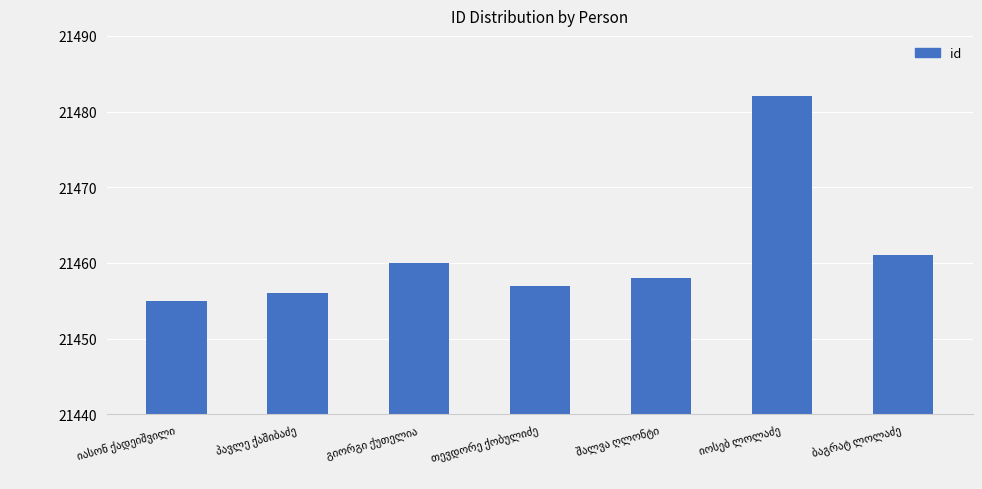

What is the value of the 7th bar from the left?

21461